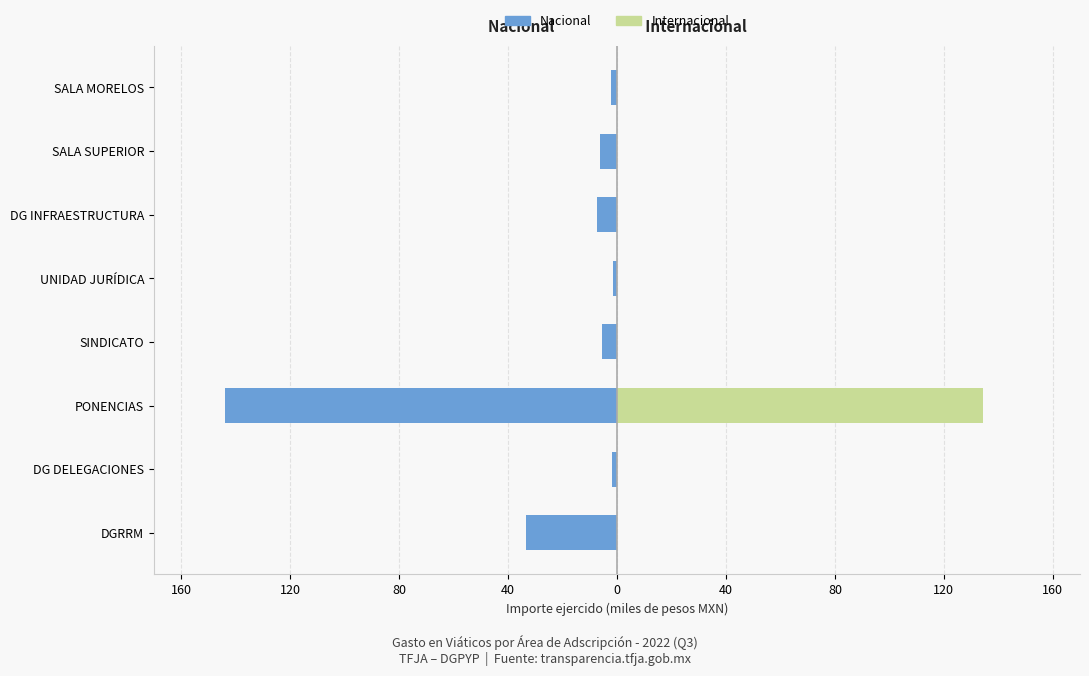

Reading left to right, extract all data points from this chart.

Nacional: -33.5	-2.0	-143.8	-5.6	-1.5	-7.5	-6.1	-2.2
Internacional: 0.0	0.0	134.5	0.0	0.0	0.0	0.0	0.0